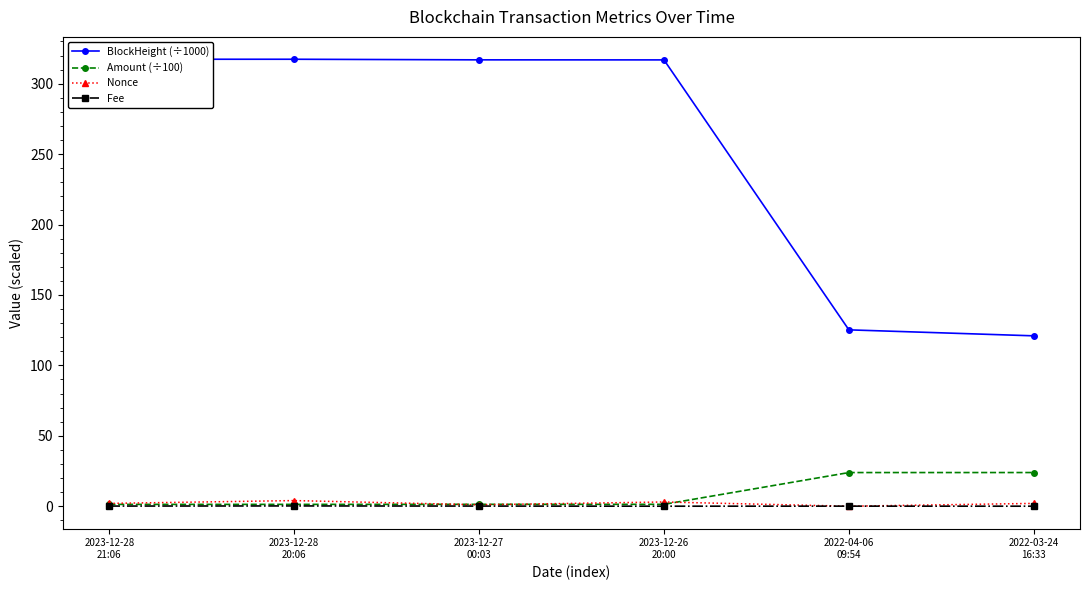

What are all the series names shown in the legend?

BlockHeight (÷1000), Amount (÷100), Nonce, Fee